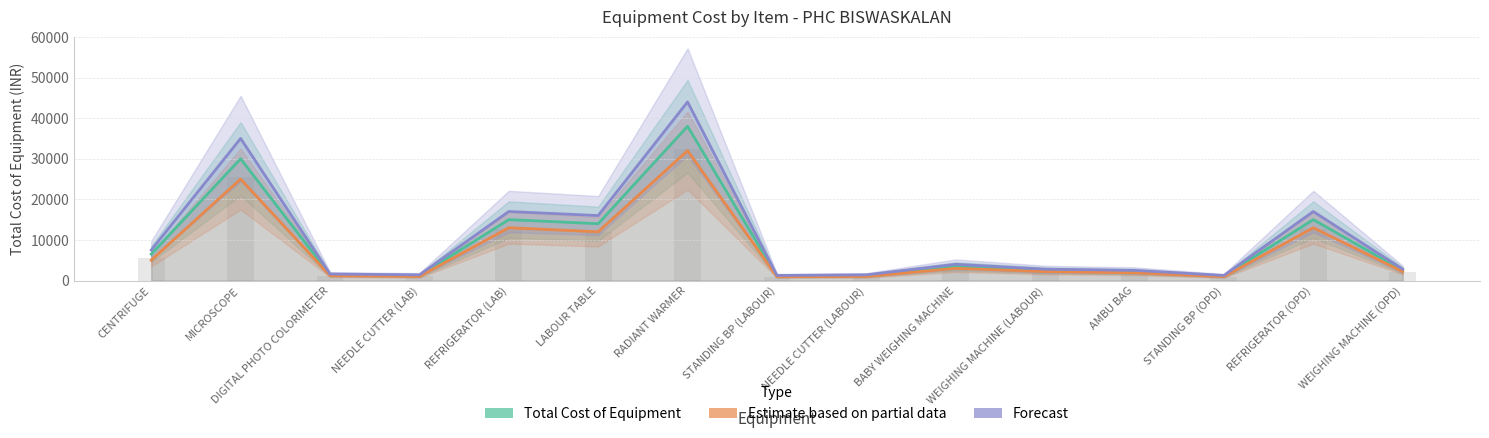

Which series has the largest range (max minus min)?

Forecast